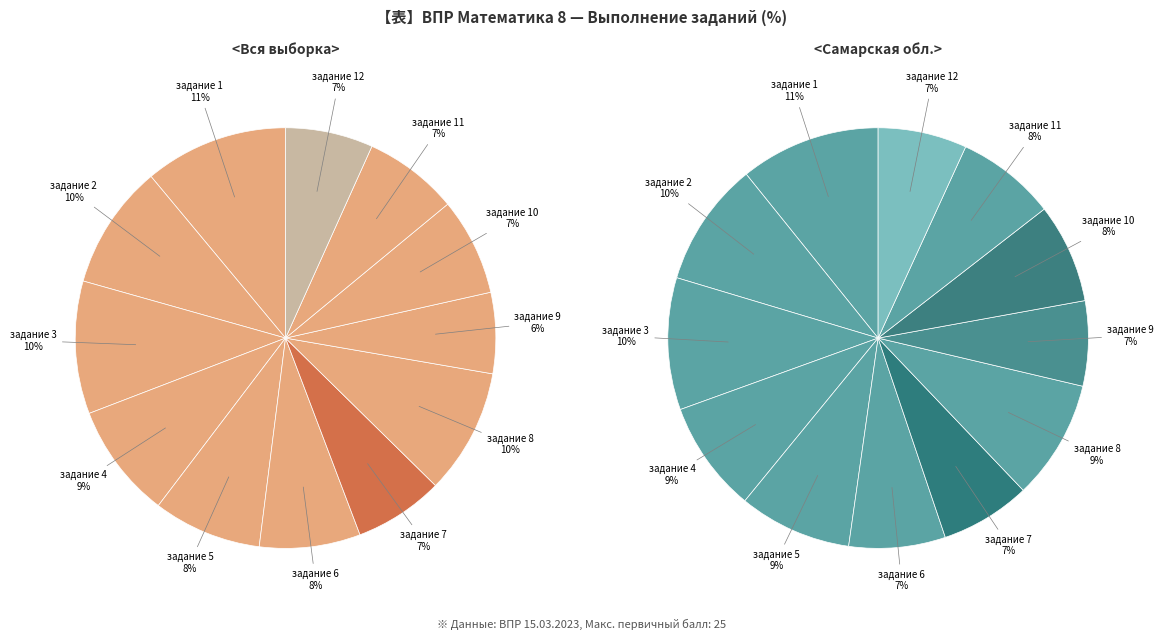

What percentage is NOT represented by 9?

93.8%